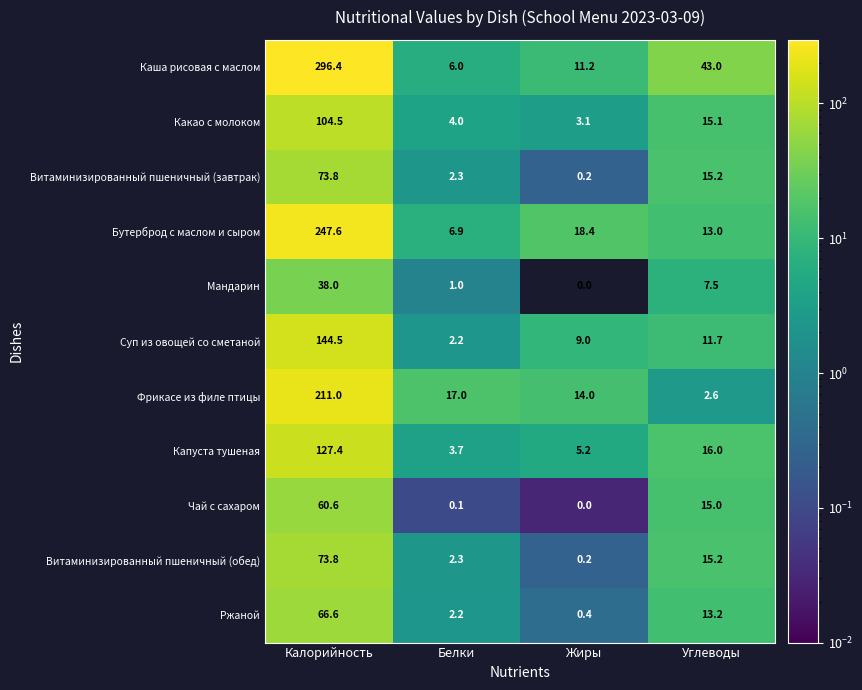

The value of Витаминизированный пшеничный (завтрак) at Углеводы is 15.2. True or false?

True